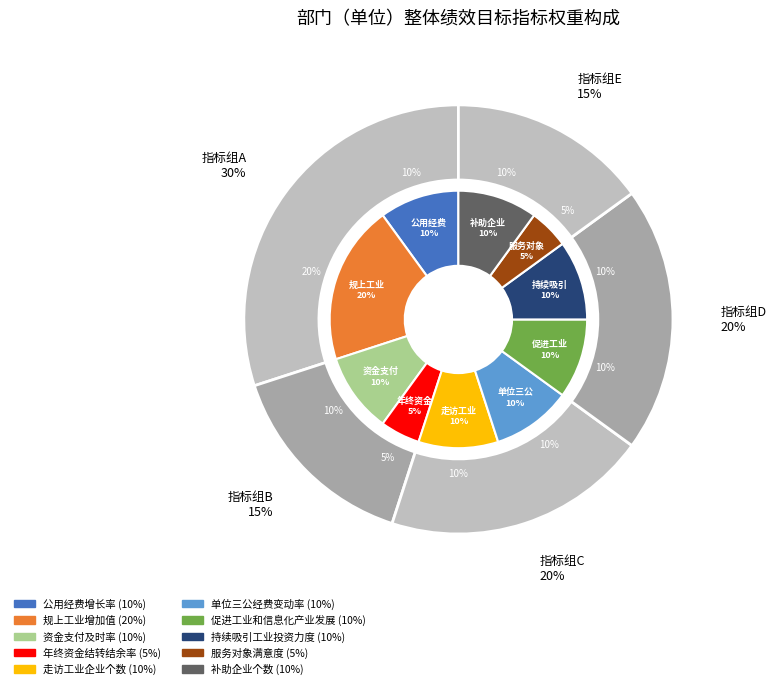

What percentage is the 单位三公经费变动率 slice, to the nearest percent?

10%